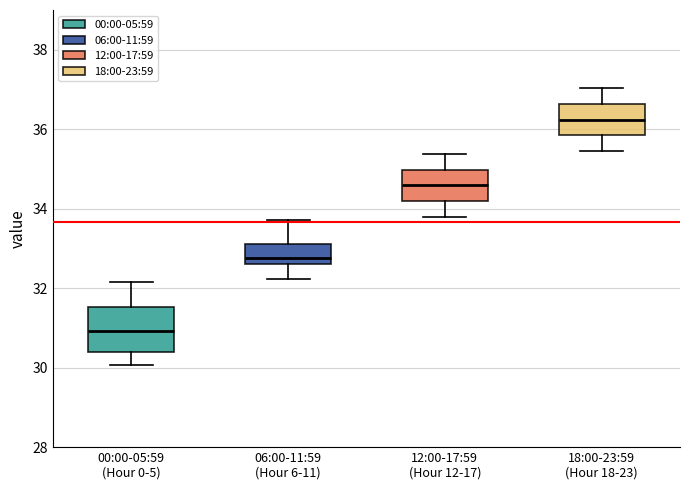

Reading left to right, read every box against the y-axis: the position of its median line, the range the box covers, and the ends of its whiskers. The values are not printed on the chart, so give them approximately, as read against the axis.

00:00-05:59 (Hour 0-5): median 31.0, box 30.4 to 31.6, whiskers 30.0 to 32.2
06:00-11:59 (Hour 6-11): median 32.8, box 32.6 to 33.2, whiskers 32.2 to 33.8
12:00-17:59 (Hour 12-17): median 34.6, box 34.2 to 35.0, whiskers 33.8 to 35.4
18:00-23:59 (Hour 18-23): median 36.2, box 35.8 to 36.6, whiskers 35.4 to 37.0